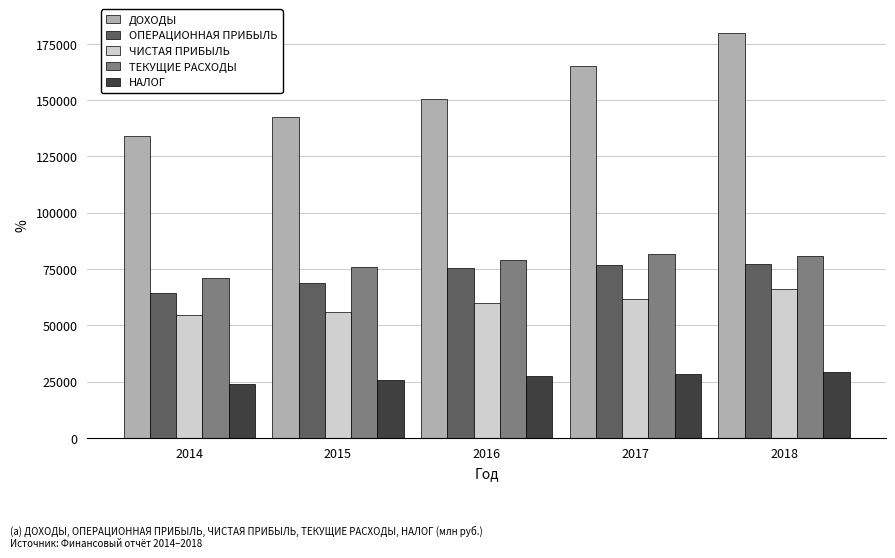

How many categories are shown in the chart?

5